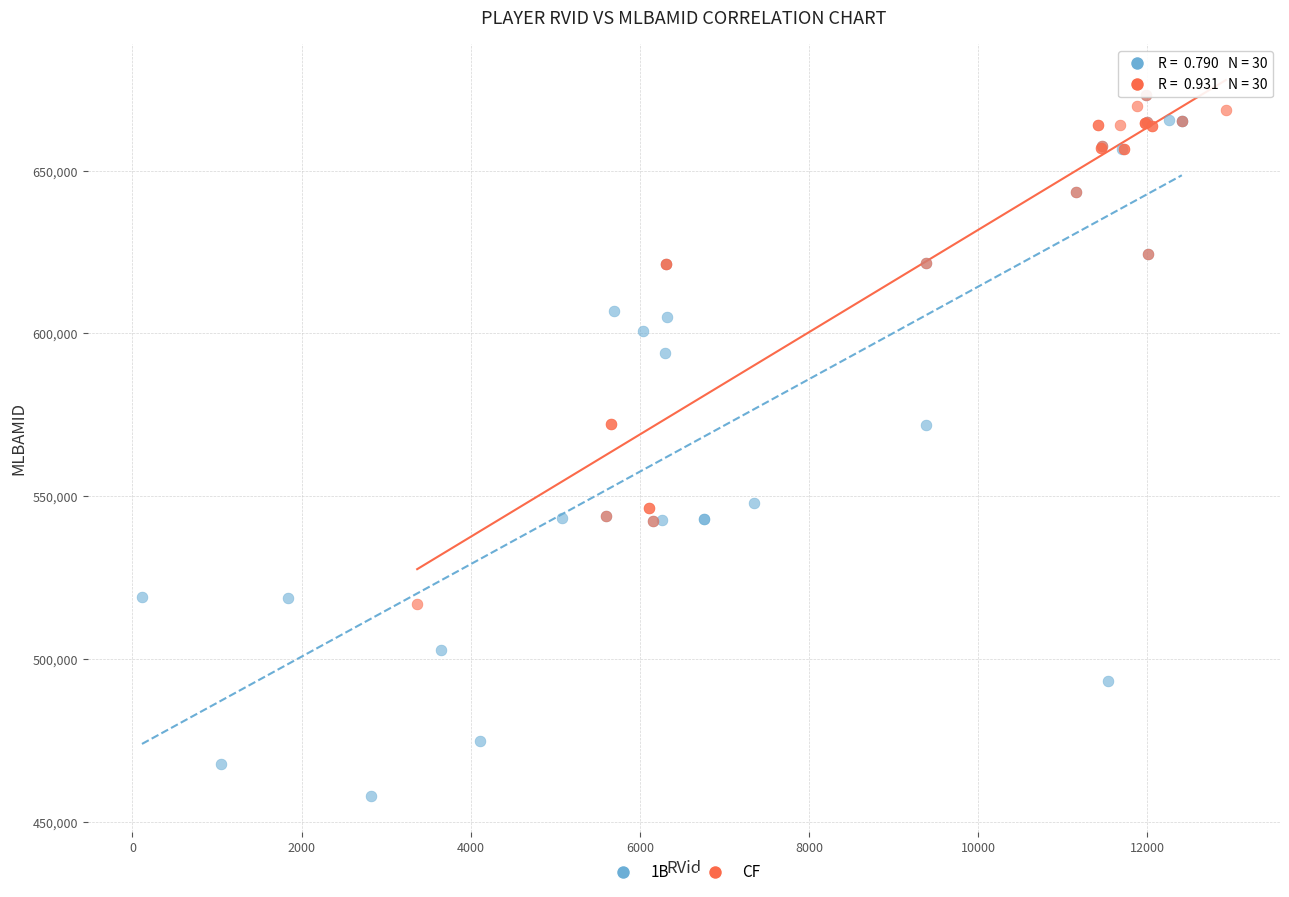

Which series reaches the minimum Y coordinate?

1B